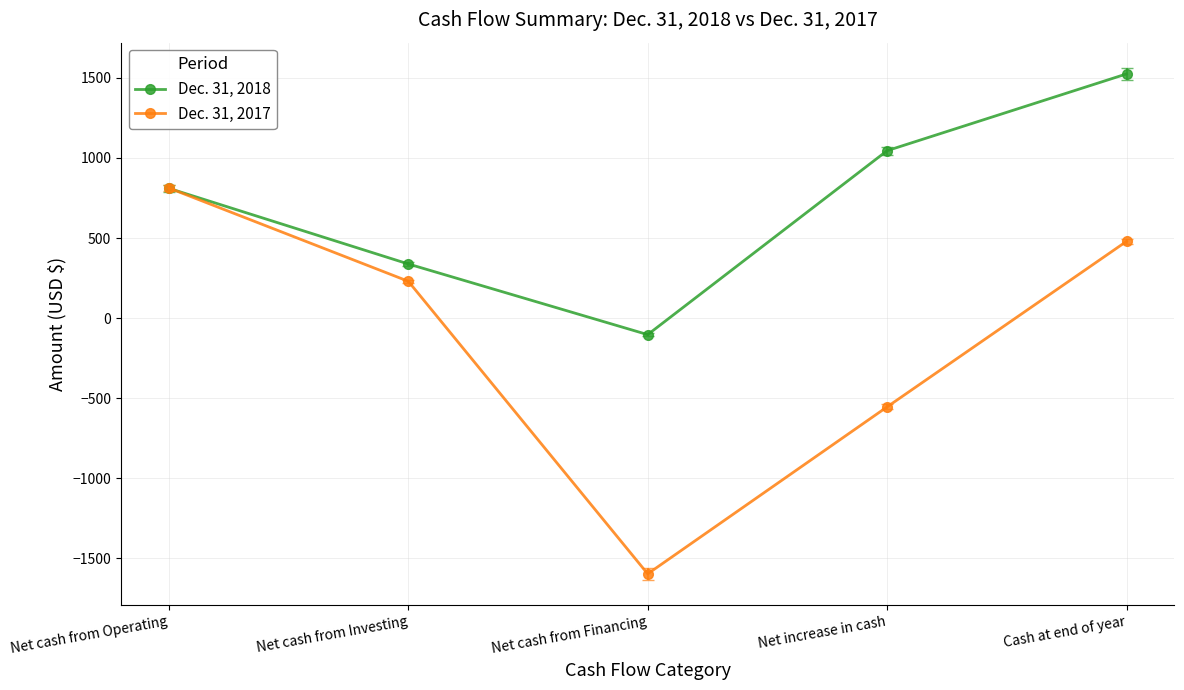

Rank the series at Net cash from Investing from lowest to highest value.

Dec. 31, 2017, Dec. 31, 2018